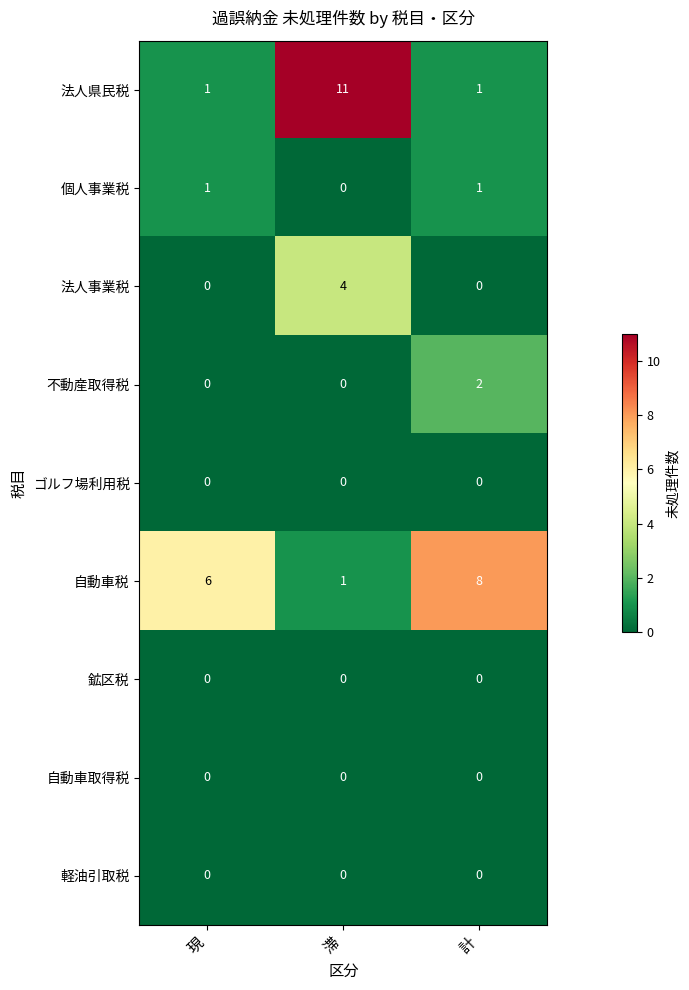

The 鉱区税 series shows 0 at 滞. True or false?

True